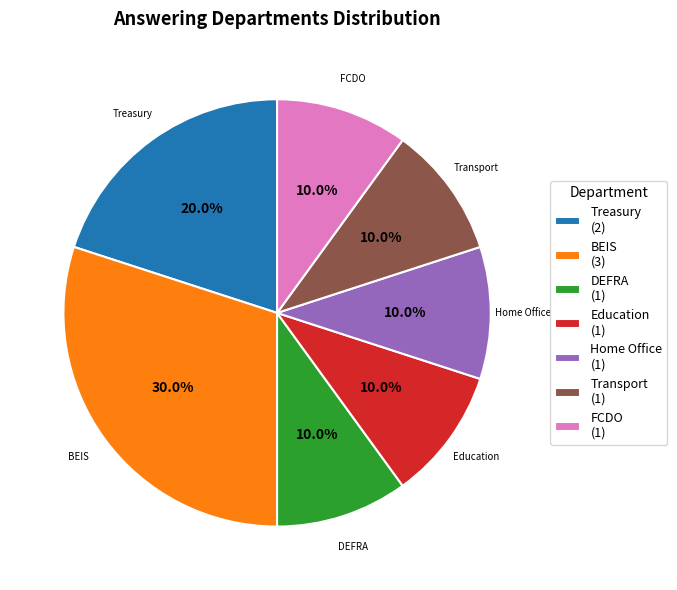

Is there a majority slice in this chart?

No